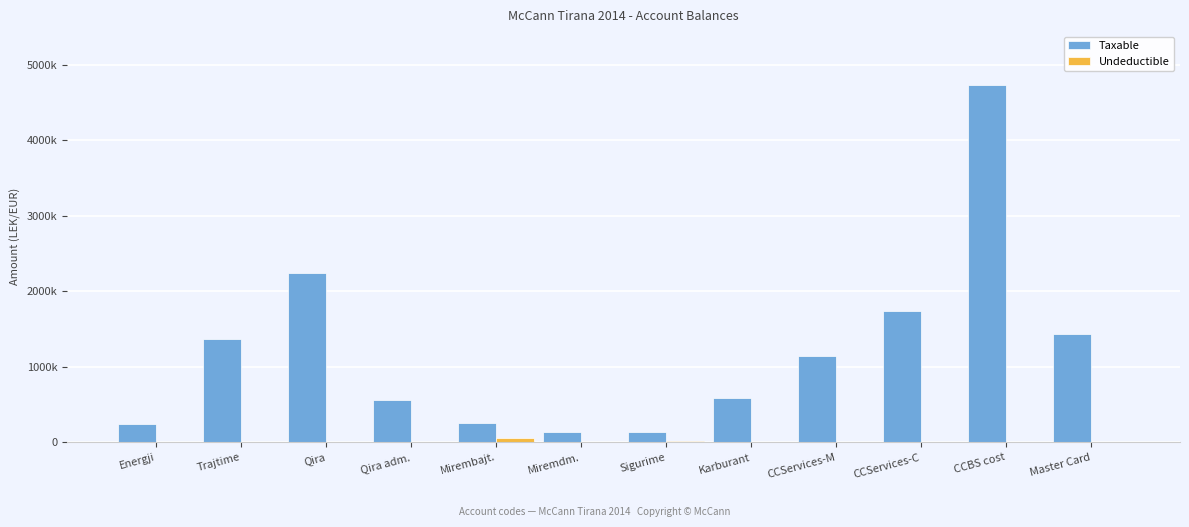

Reading left to right, extract all data points from this chart.

Taxable: 250227.1	1366068.5	2237506.0	563631.2	261162.5	134597.7	136637.0	588118.9	1149043.7	1735151.5	4735066.9	1434003.2
Undeductible: 0.0	0.0	0.0	0.0	54278.0	0.0	23000.0	12822.0	0.0	0.0	3920.0	250.0